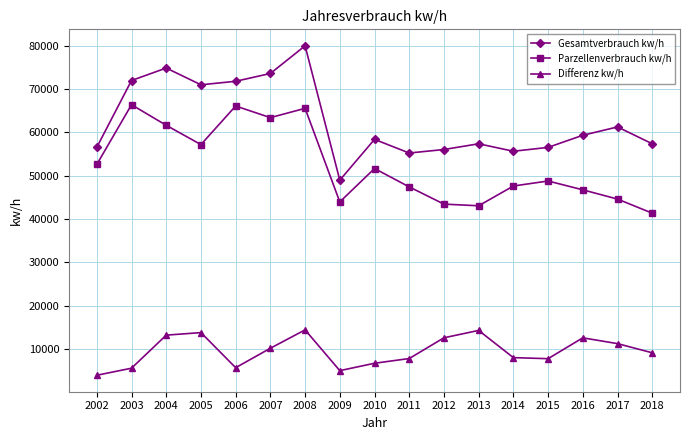

What value does the Differenz kw/h series have at 2006?

5705